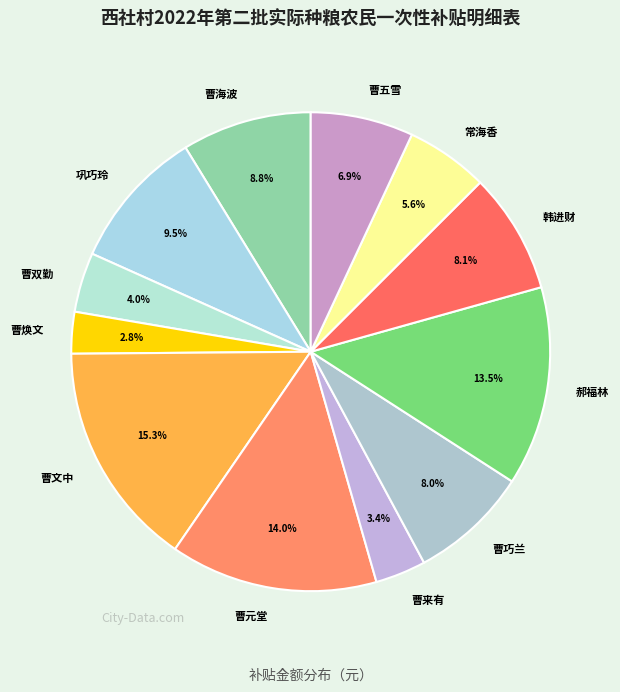

What is the ratio of the value at 巩巧玲 to the value at 曹巧兰?

1.2